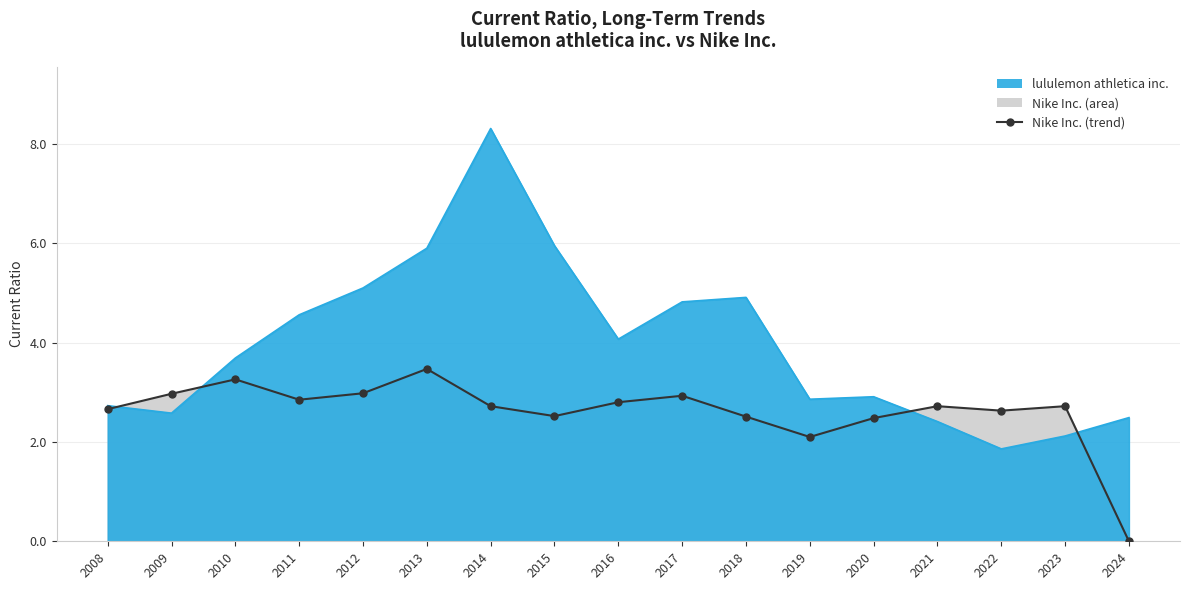

What is the average value?

2.6